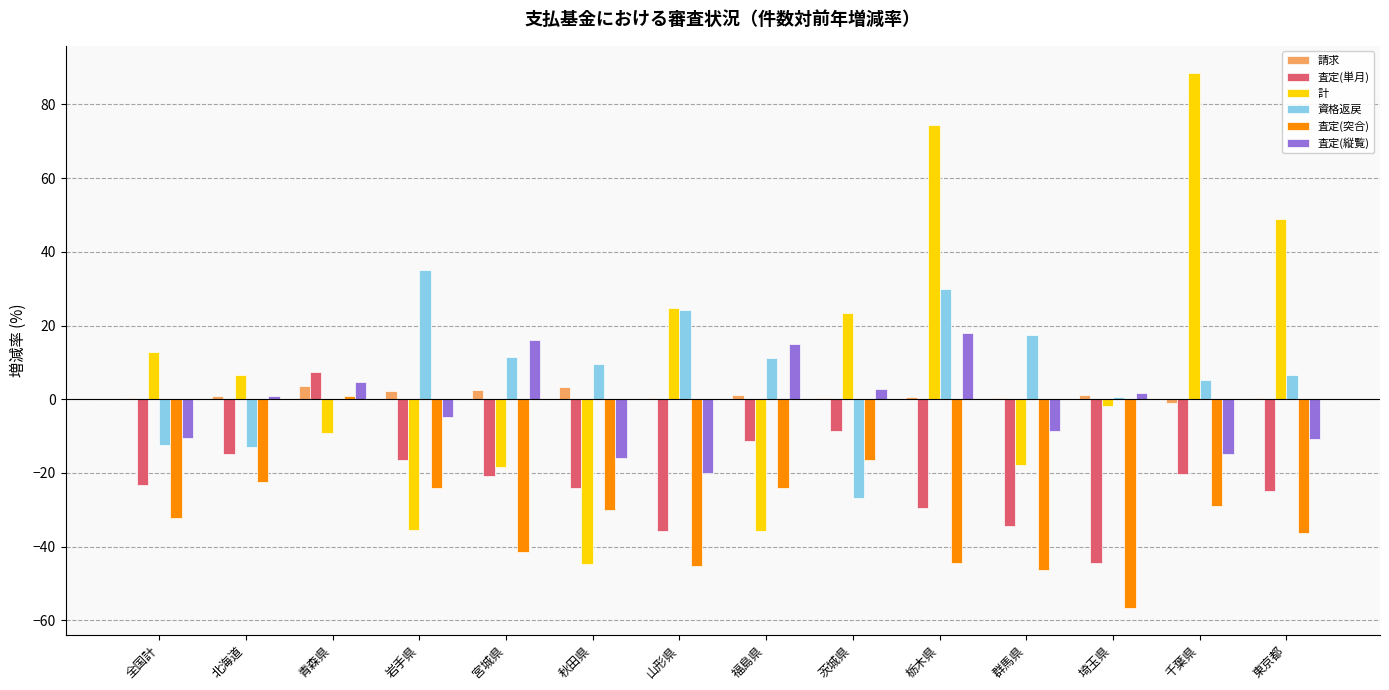

How many groups of bars are there?

14